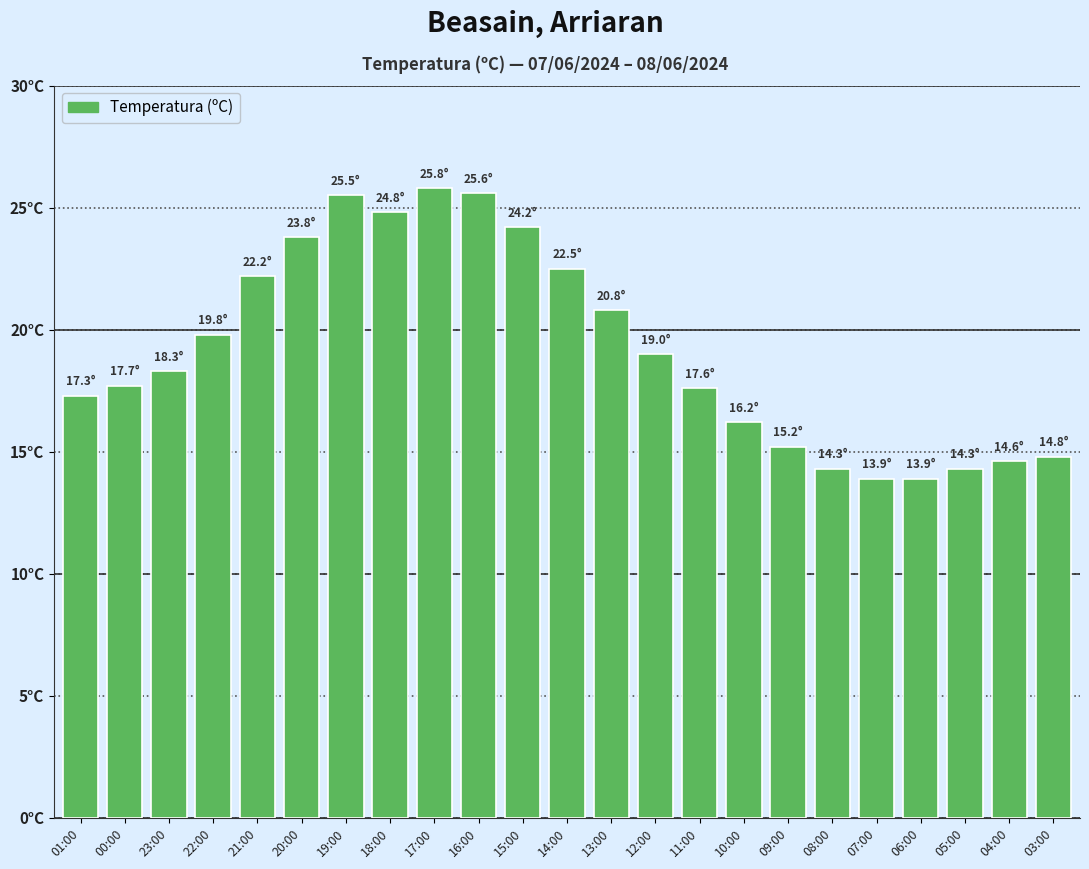

Does the chart contain any negative values?

No